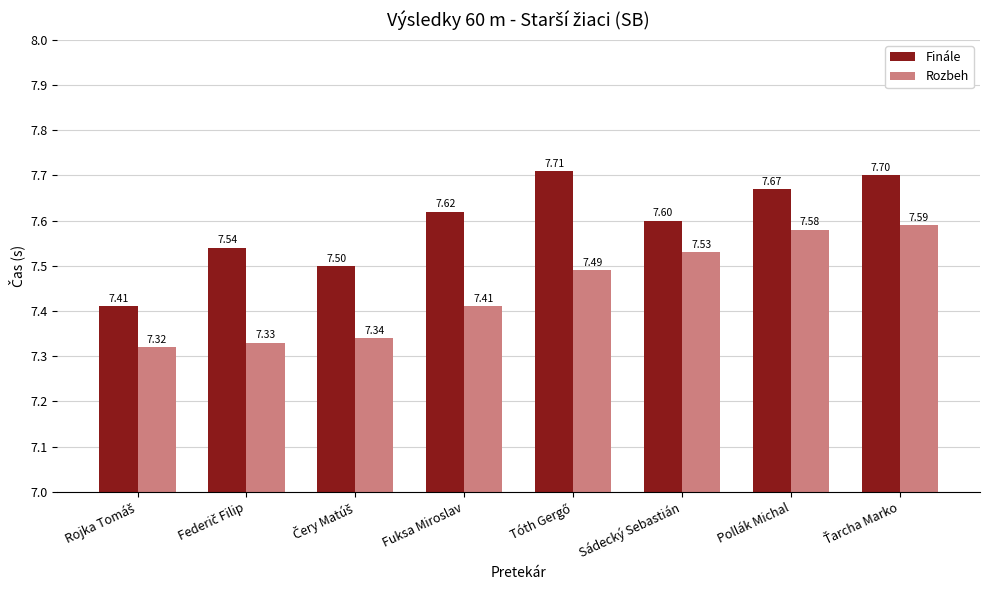

Which series has the widest spread of values?

Finále